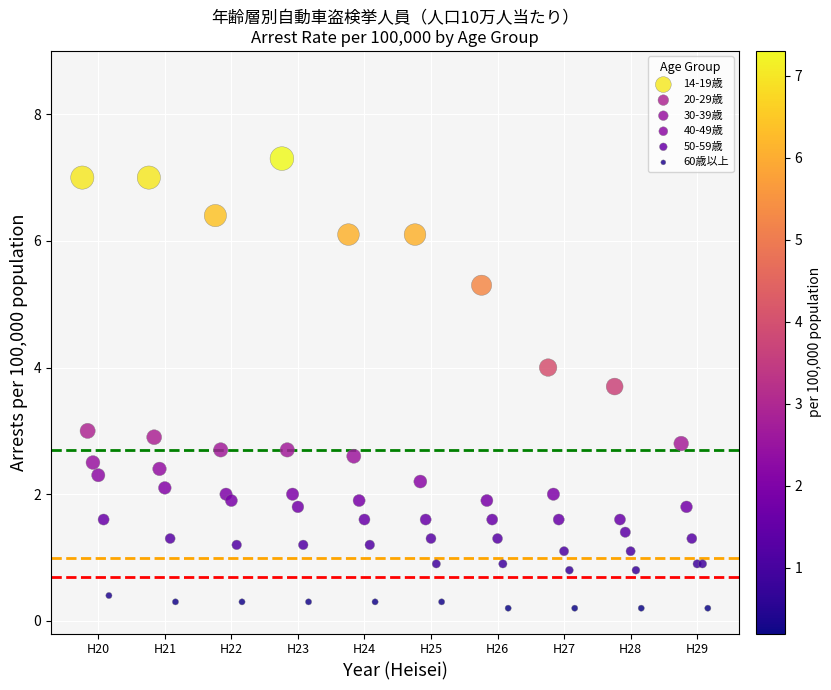

Which series contains the highest Y value?

14-19歳